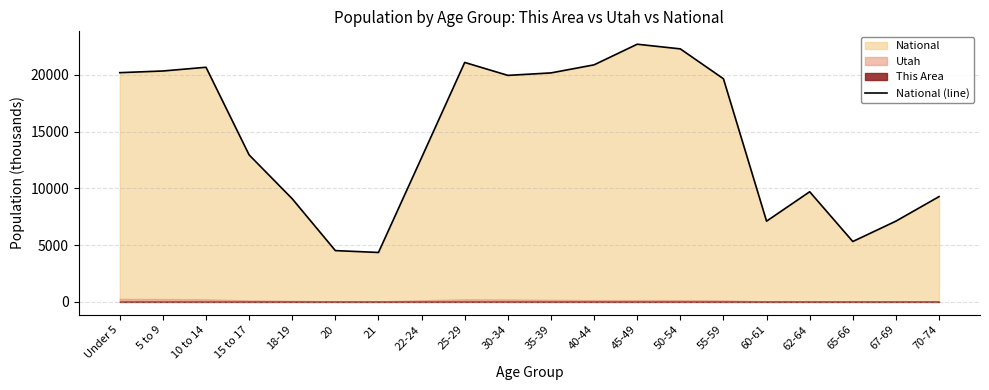

Reading left to right, list all the values displayed in this chart.

20201.4	20348.7	20677.2	12954.3	9086.1	4519.1	4354.3	12712.6	21101.8	19962.1	20179.6	20891.0	22708.6	22298.1	19664.8	7113.7	9704.2	5319.9	7115.4	9278.2